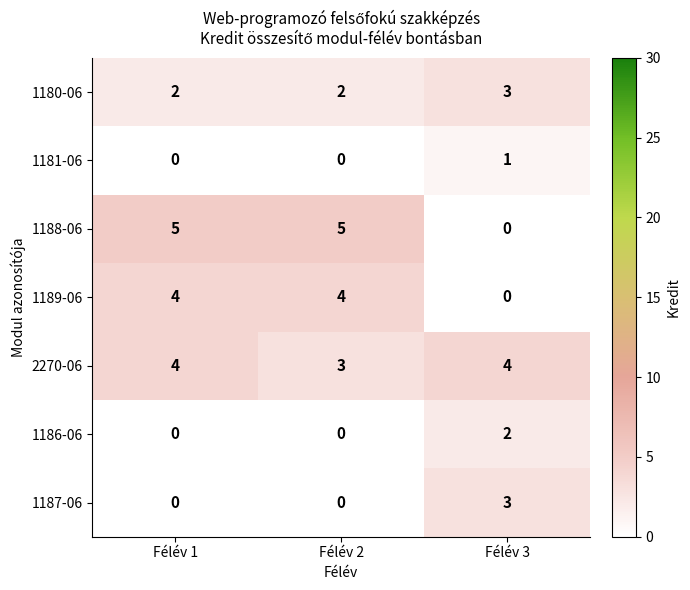

What is the average value of the 1189-06 series?

3